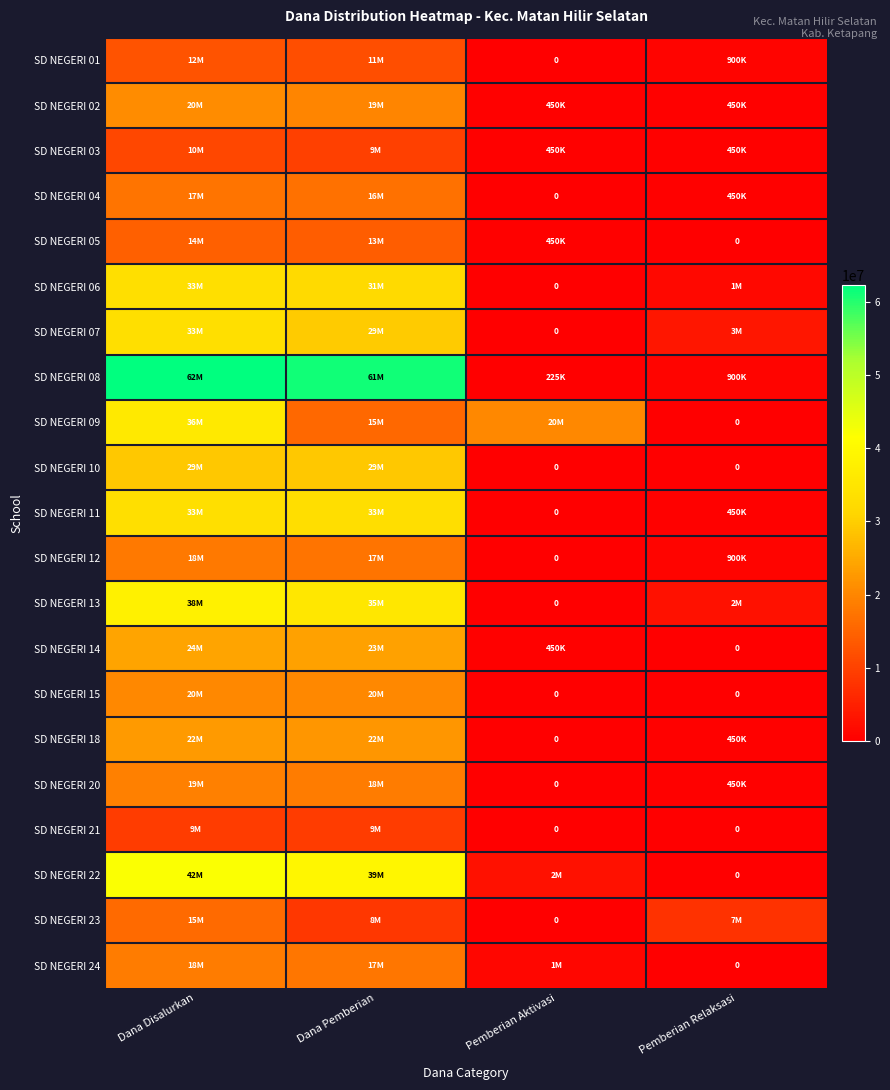

Is the value of SD NEGERI 02 at Dana Pemberian greater than the value of SD NEGERI 13 at Pemberian Aktivasi?

Yes